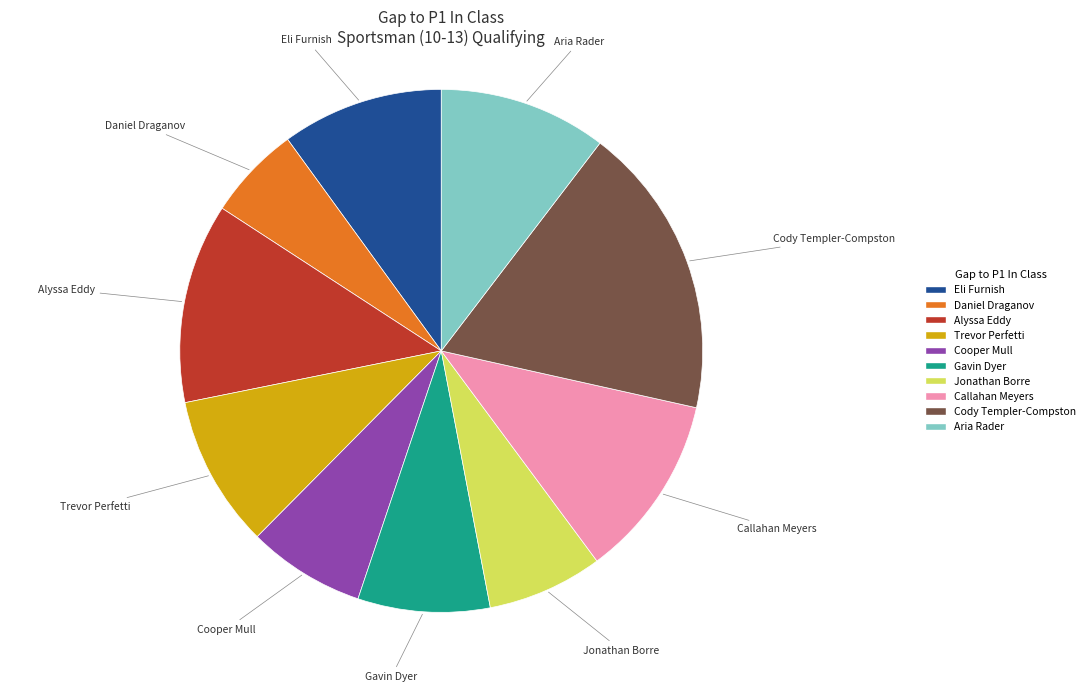

Which category has the biggest portion of the pie?

Cody Templer-Compston